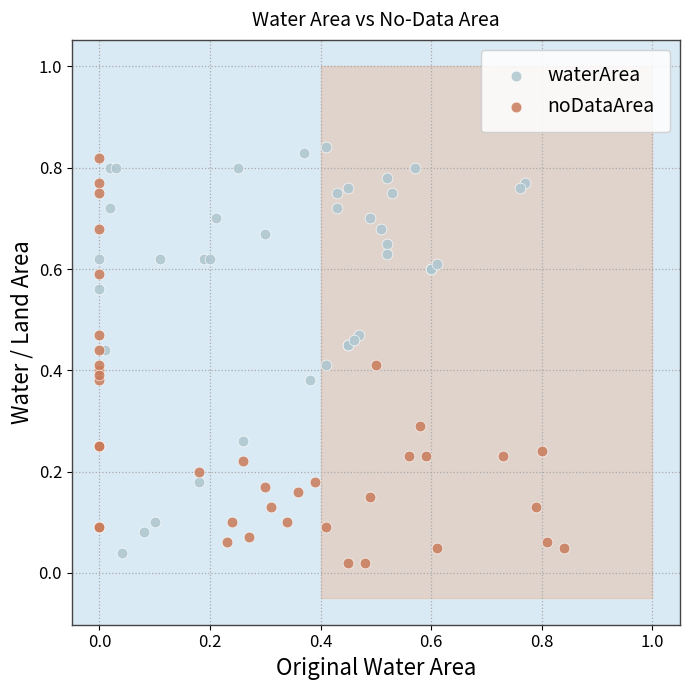

What are all the series names shown in the legend?

waterArea, noDataArea